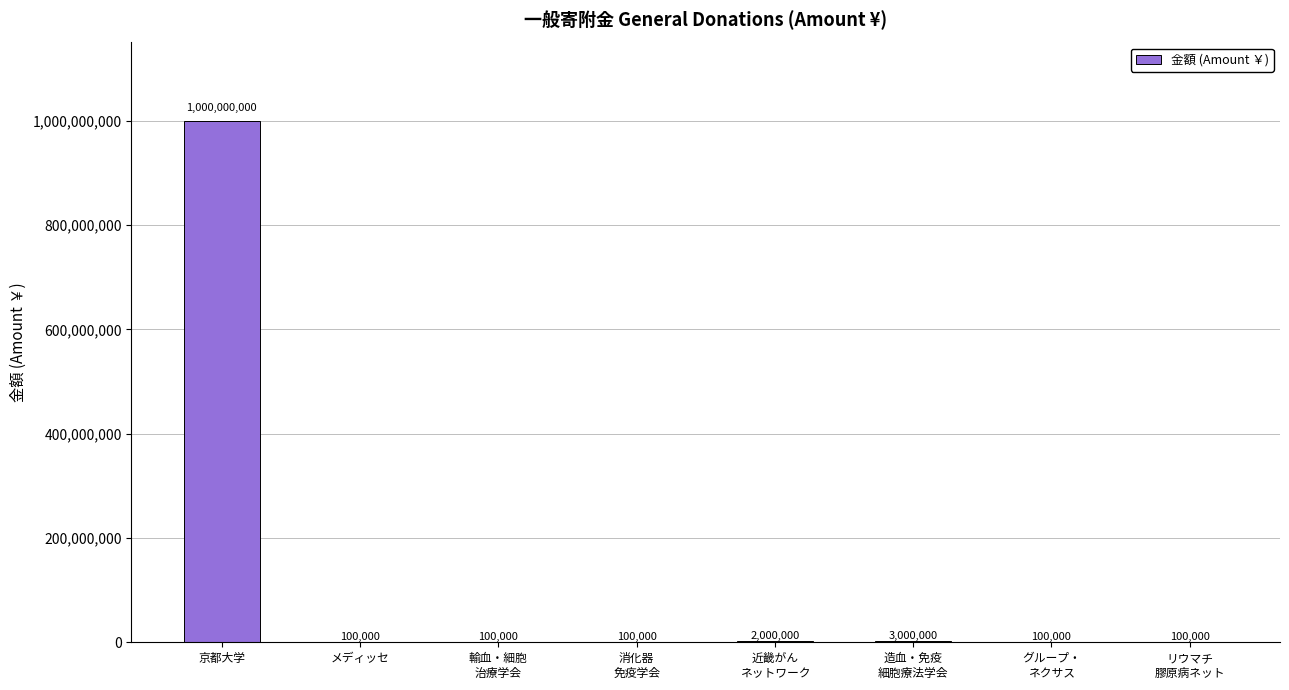

Which label corresponds to the largest value in the chart?

京都大学